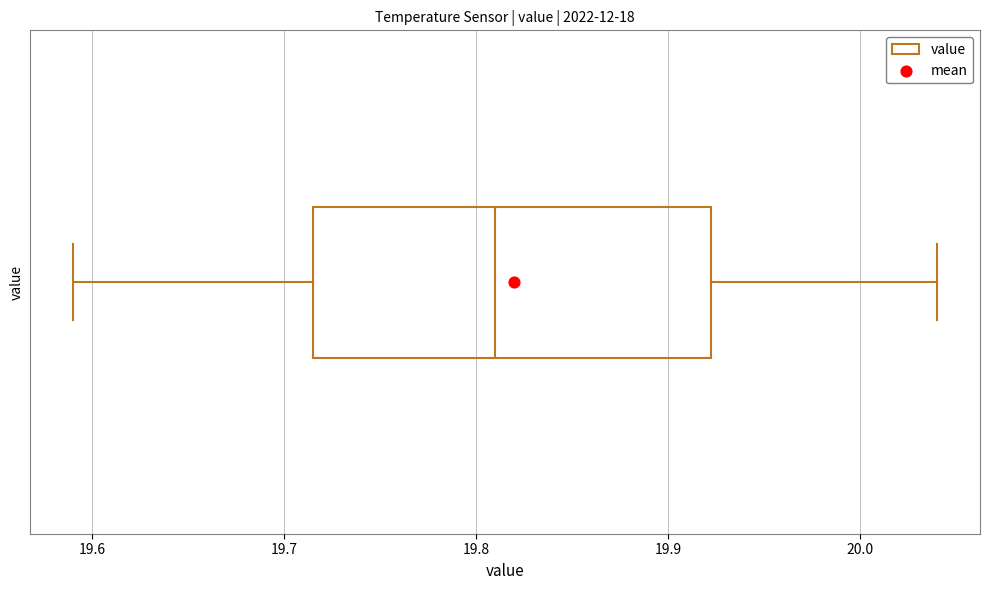

Where does the left whisker of the box end on the x-axis? The values are not printed on the chart, so give them approximately, as read against the axis.

19.59